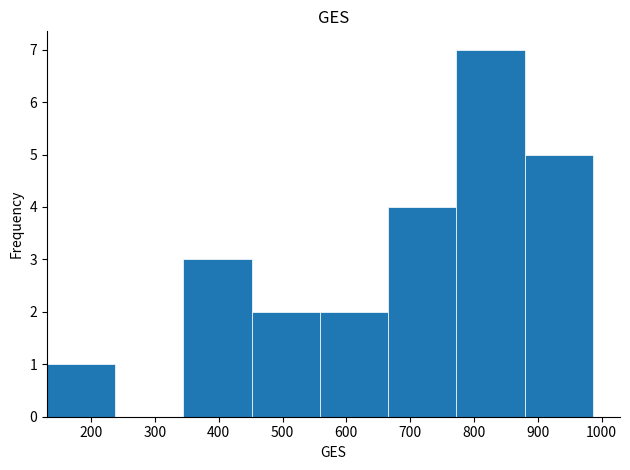

Over which range of the x-axis is the bar tallest?

770 to 880